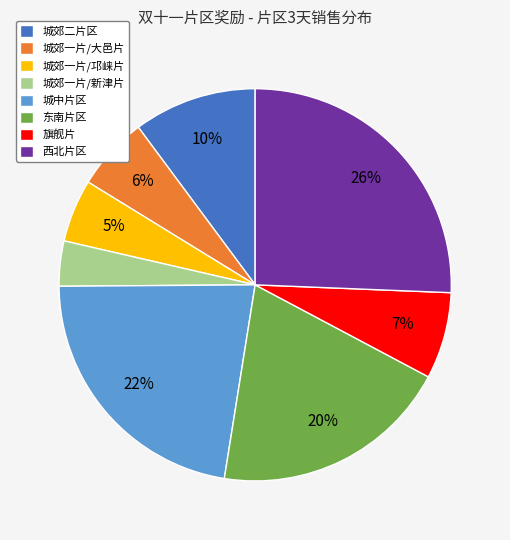

Do 西北片区 and 城郊一片/新津片 together represent more than half of the pie?

No